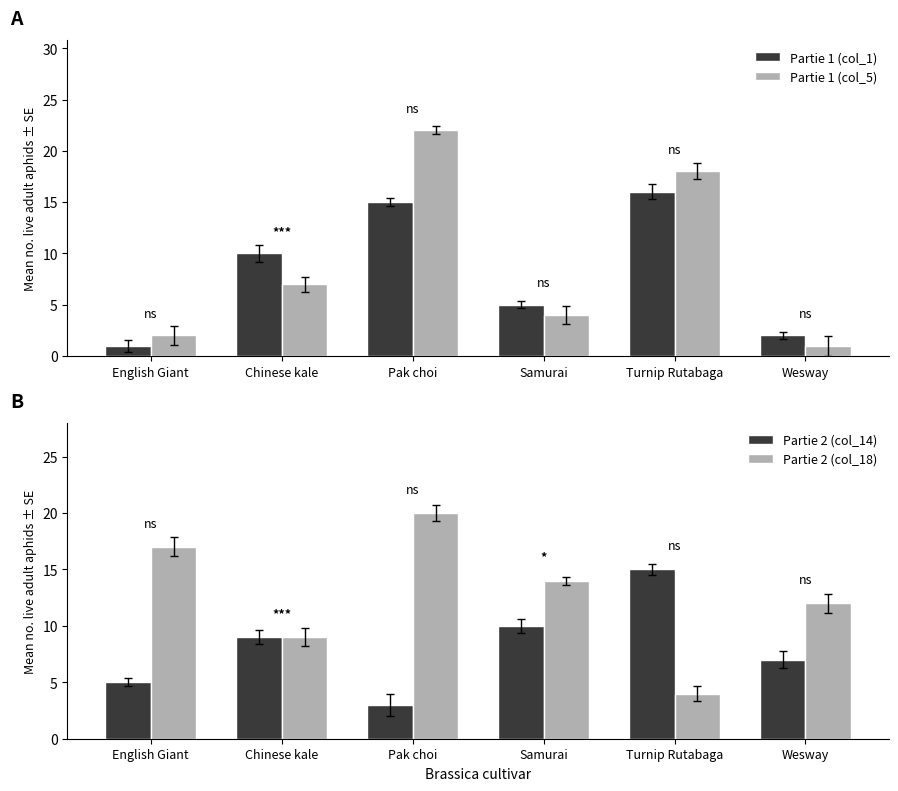

What is the label of the 1st bar from the right?

Wesway